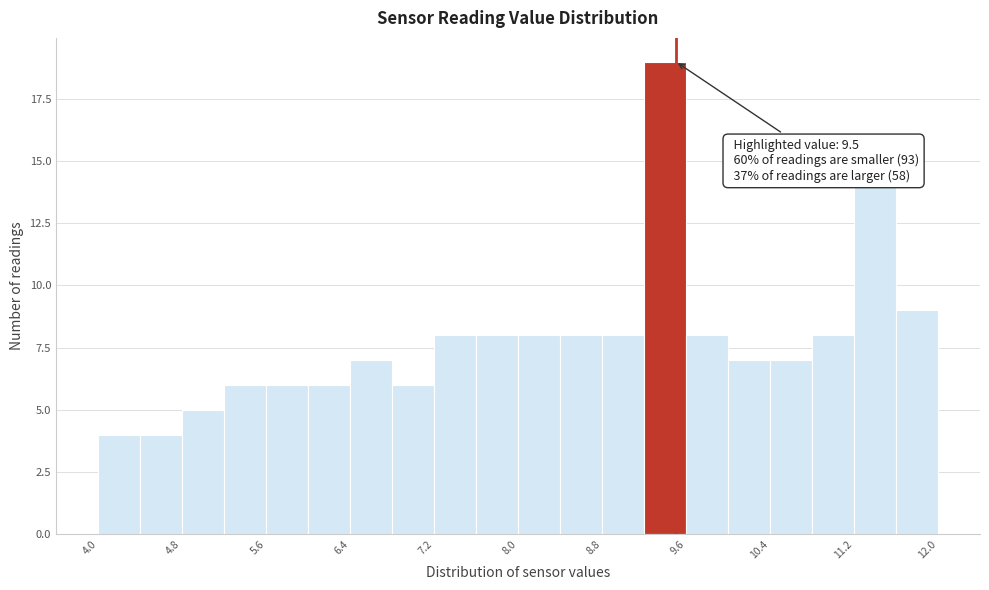

Which range on the x-axis has the tallest bar?

9.2 to 9.6